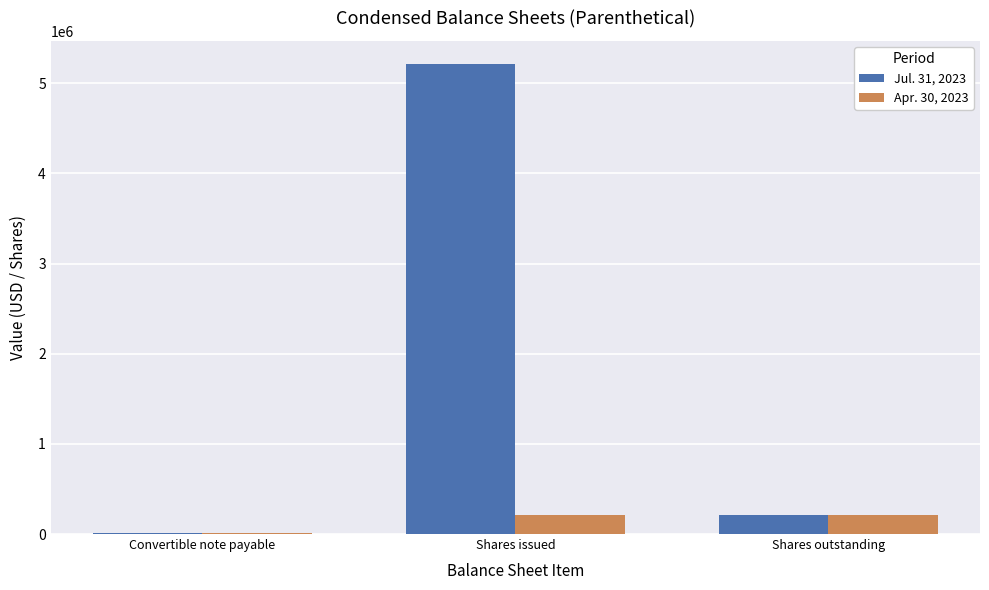

What is the difference between the Jul. 31, 2023 values at Shares issued and Convertible note payable?

5201619